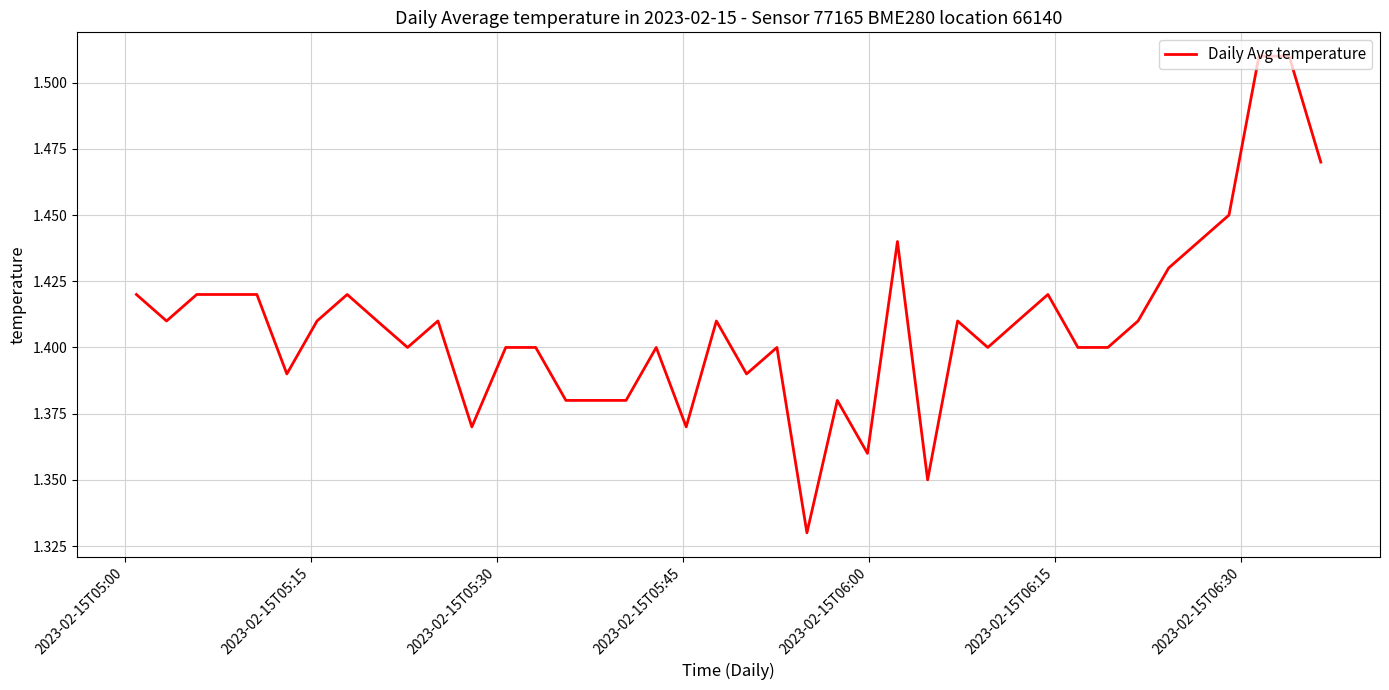

How many lines are shown in the chart?

1